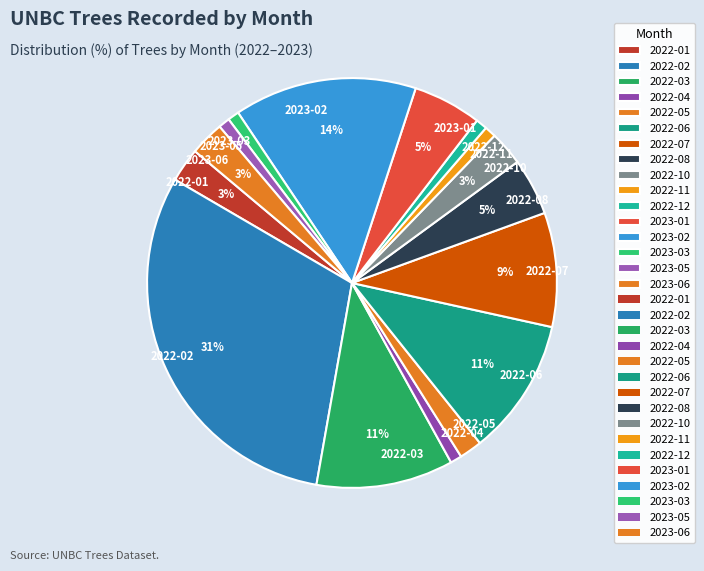

Count the number of slices in the pie.

16